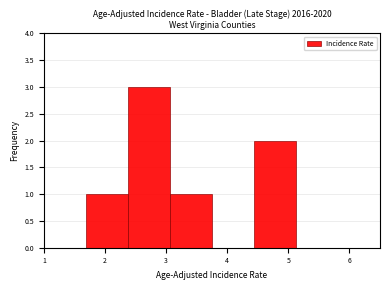

Which range on the x-axis has the tallest bar?

2.4 to 3.1